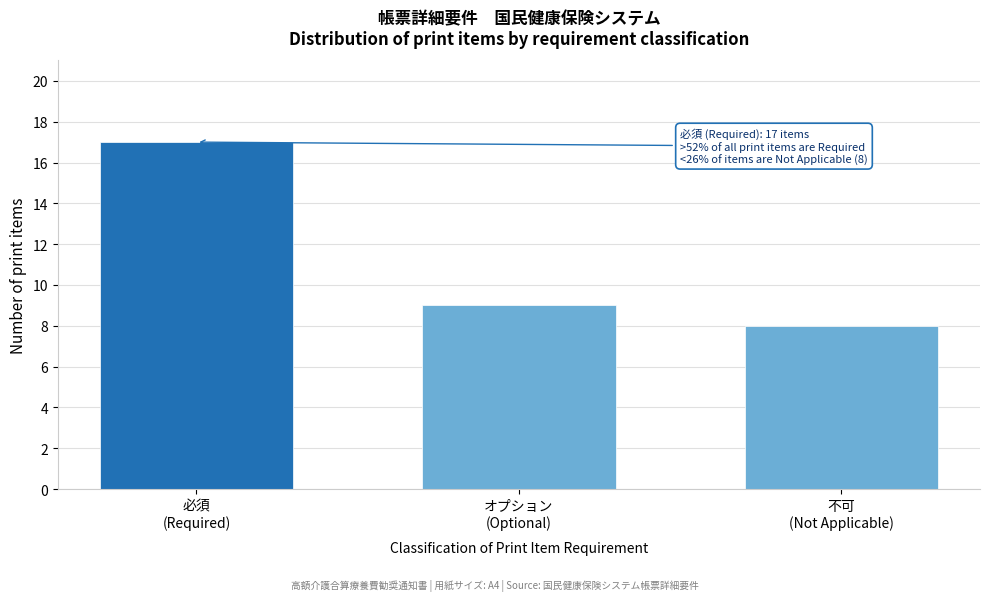

Reading left to right, what are all the values shown in this chart?

17	9	8